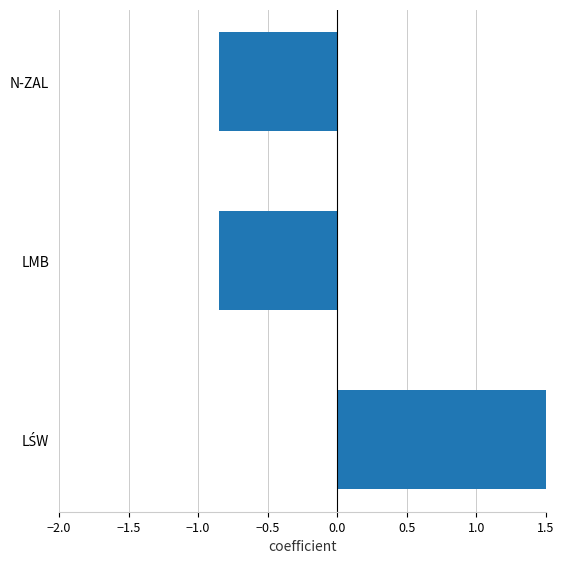

How many values are below 0?

2